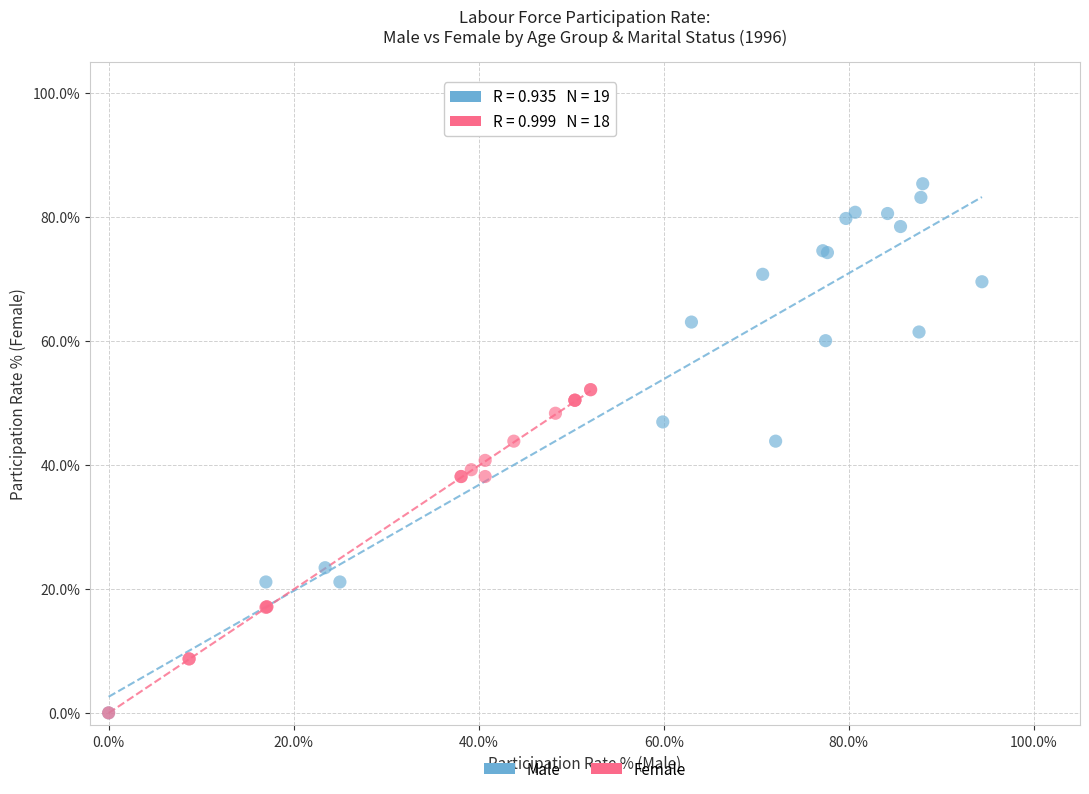

What are all the series names shown in the legend?

Male, Female